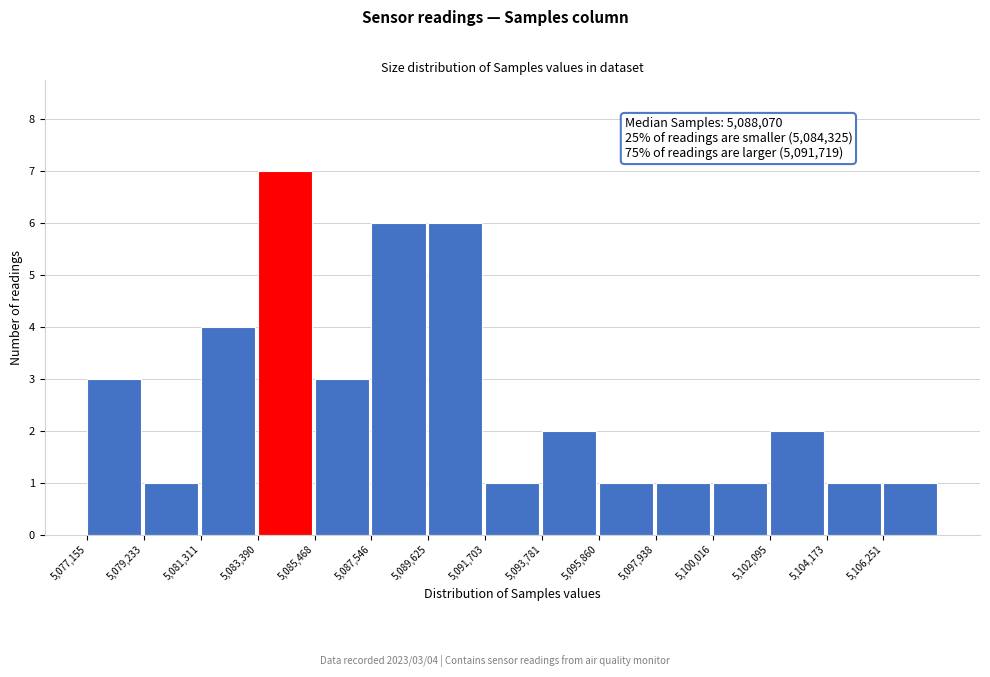

Over which range of the x-axis is the bar tallest?

5083500 to 5085500